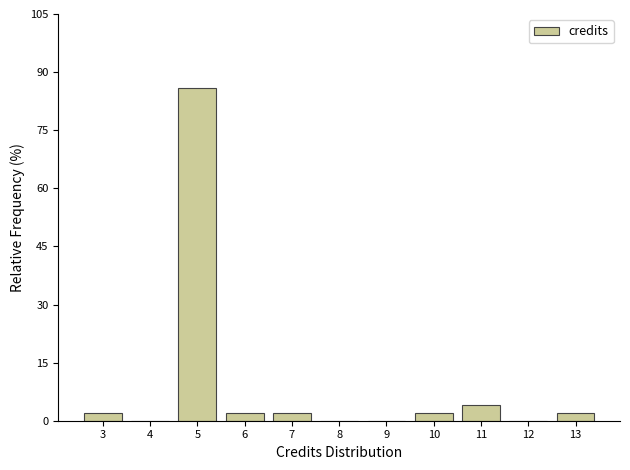

Reading left to right, list every bar in this chart as the range it spans on the x-axis followed by its height. The values are not printed on the chart, so give them approximately, as read against the axis.

2.5 to 3.5: 2
3.5 to 4.5: 0
4.5 to 5.5: 86
5.5 to 6.5: 2
6.5 to 7.5: 2
7.5 to 8.5: 0
8.5 to 9.5: 0
9.5 to 10.5: 2
10.5 to 11.5: 4
11.5 to 12.5: 0
12.5 to 13.5: 2